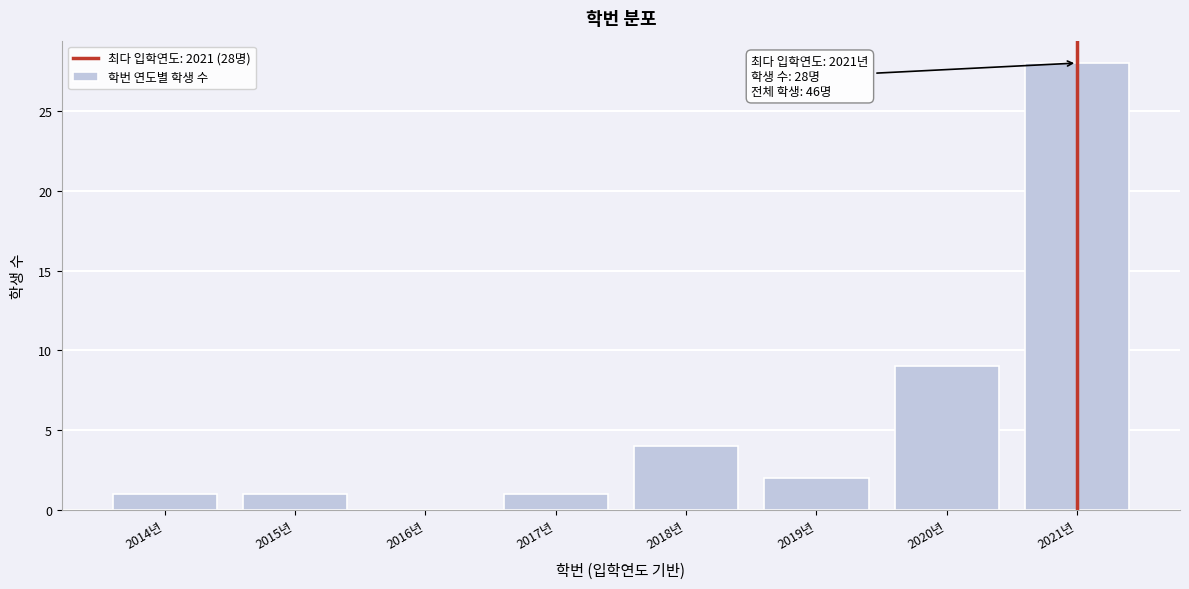

Over which range of the x-axis is the bar tallest?

2020.5 to 2021.5